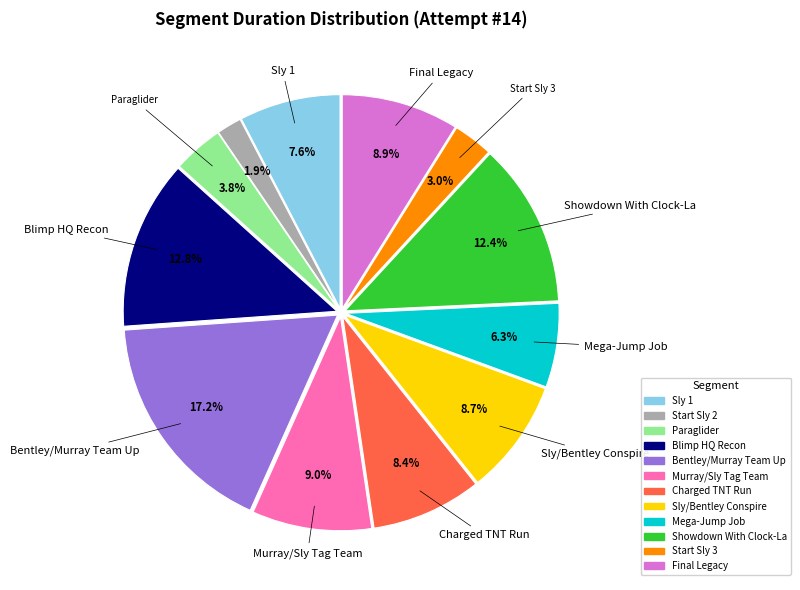

Does Mega-Jump Job account for over 50% of the chart?

No